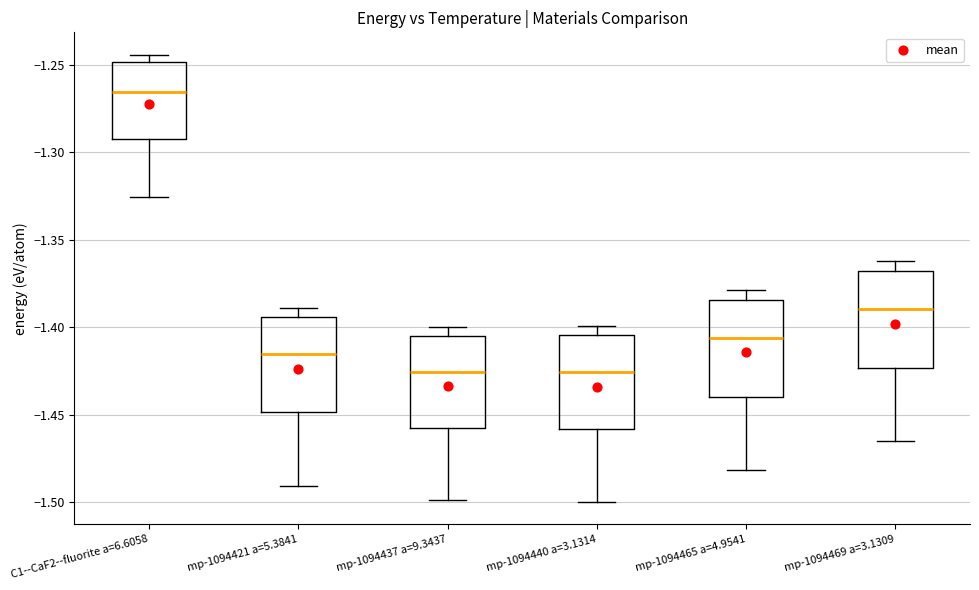

Reading left to right, read every box against the y-axis: the position of its median line, the range the box covers, and the ends of its whiskers. The values are not printed on the chart, so give them approximately, as read against the axis.

C1--CaF2--fluorite a=6.6058: median -1.265, box -1.290 to -1.250, whiskers -1.325 to -1.245
mp-1094421 a=5.3841: median -1.415, box -1.450 to -1.395, whiskers -1.490 to -1.390
mp-1094437 a=9.3437: median -1.425, box -1.460 to -1.405, whiskers -1.500 to -1.400
mp-1094440 a=3.1314: median -1.425, box -1.460 to -1.405, whiskers -1.500 to -1.400
mp-1094465 a=4.9541: median -1.405, box -1.440 to -1.385, whiskers -1.480 to -1.380
mp-1094469 a=3.1309: median -1.390, box -1.425 to -1.370, whiskers -1.465 to -1.360